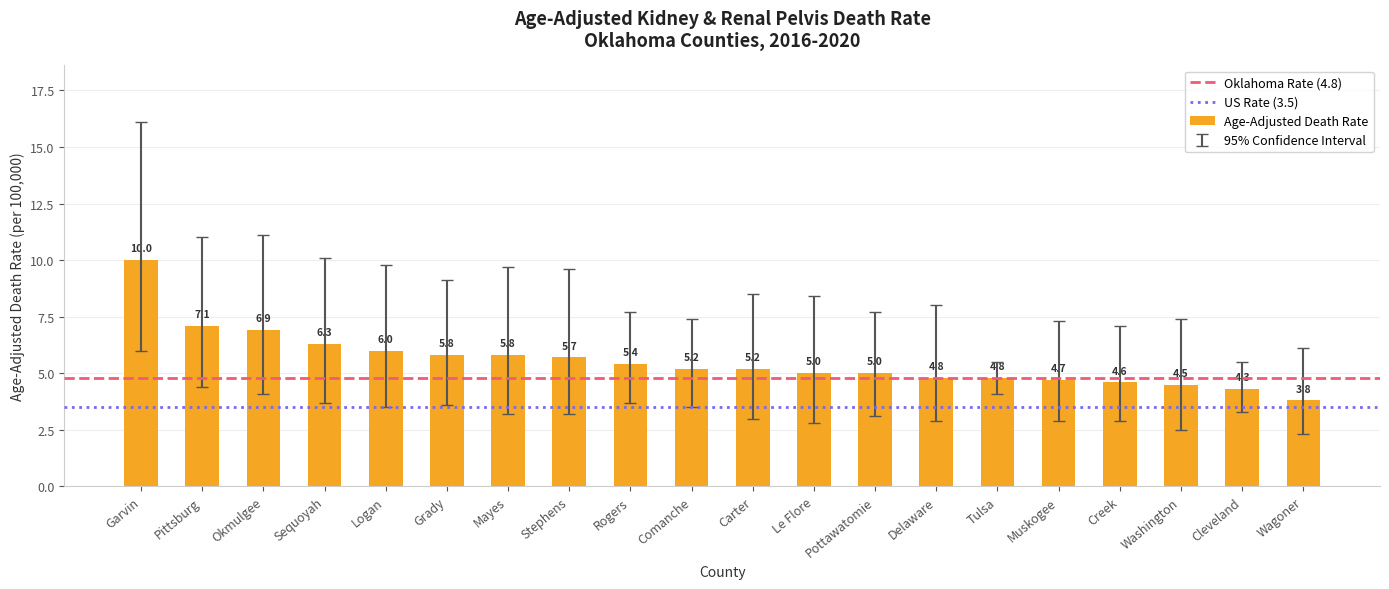

At which category does the chart reach its peak across all series?

Garvin